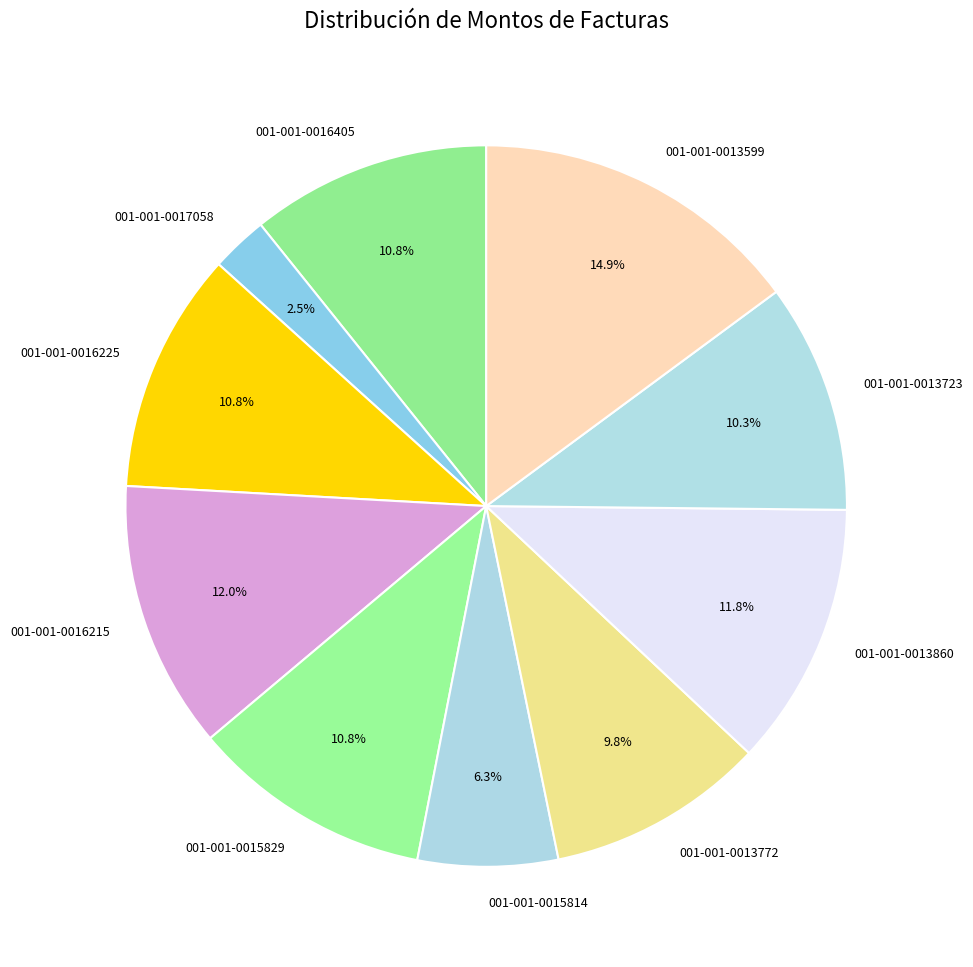

Which category has the biggest portion of the pie?

001-001-0013599